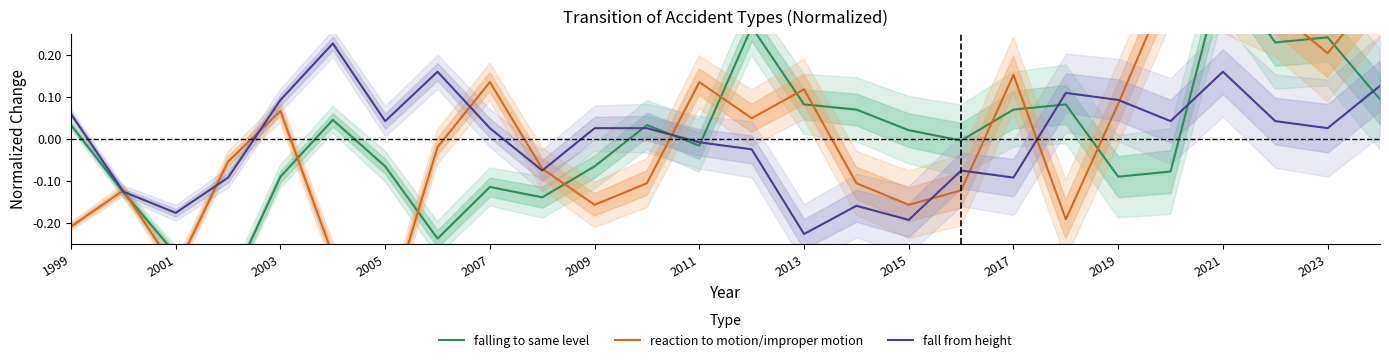

Reading right to left, list all the values displayed in this chart.

falling to same level: 0.1	0.2	0.2	0.4	-0.1	-0.1	0.1	0.1	-0.0	0.0	0.1	0.1	0.3	-0.0	0.0	-0.1	-0.1	-0.1	-0.2	-0.1	0.0	-0.1	-0.4	-0.3	-0.1	0.0
reaction to motion/improper motion: 0.4	0.2	0.3	0.4	0.4	0.1	-0.2	0.2	-0.1	-0.2	-0.1	0.1	0.0	0.1	-0.1	-0.2	-0.1	0.1	-0.0	-0.4	-0.3	0.1	-0.1	-0.3	-0.1	-0.2
fall from height: 0.1	0.0	0.0	0.2	0.0	0.1	0.1	-0.1	-0.1	-0.2	-0.2	-0.2	-0.0	-0.0	0.0	0.0	-0.1	0.0	0.2	0.0	0.2	0.1	-0.1	-0.2	-0.1	0.1